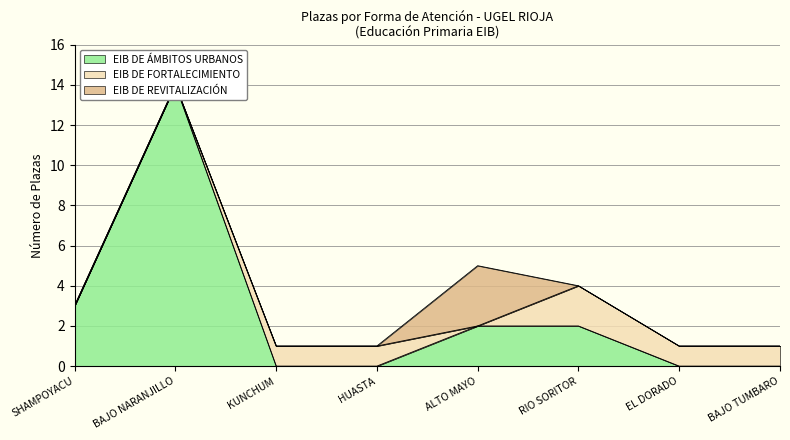

How many times do EIB DE FORTALECIMIENTO and EIB DE ÁMBITOS URBANOS cross each other?

1